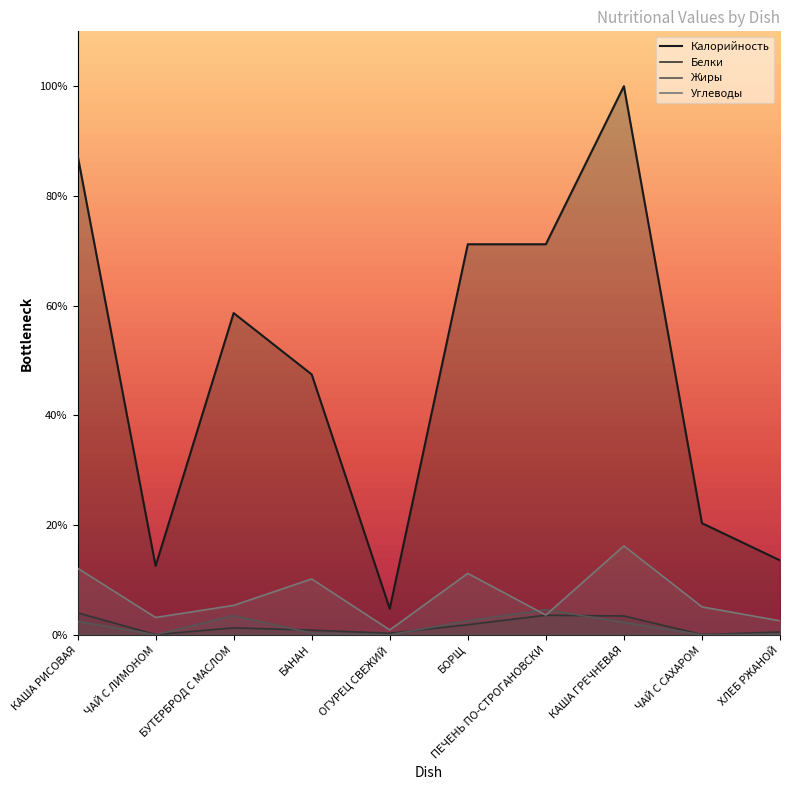

True or false: Калорийность has more than 2 points higher than both neighbors.

False